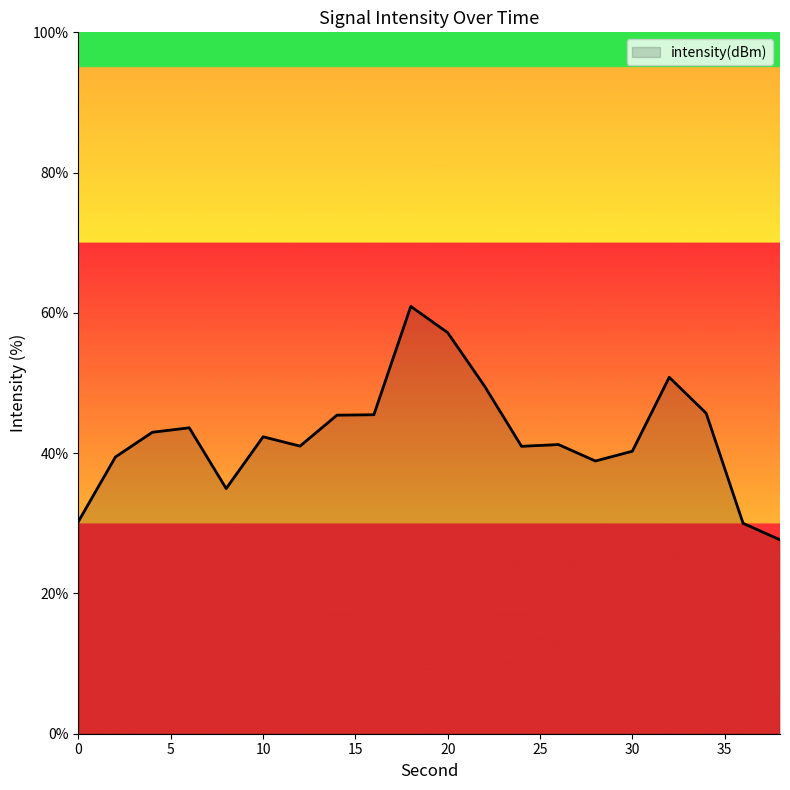

What is the difference between the maximum and minimum values?

33.3